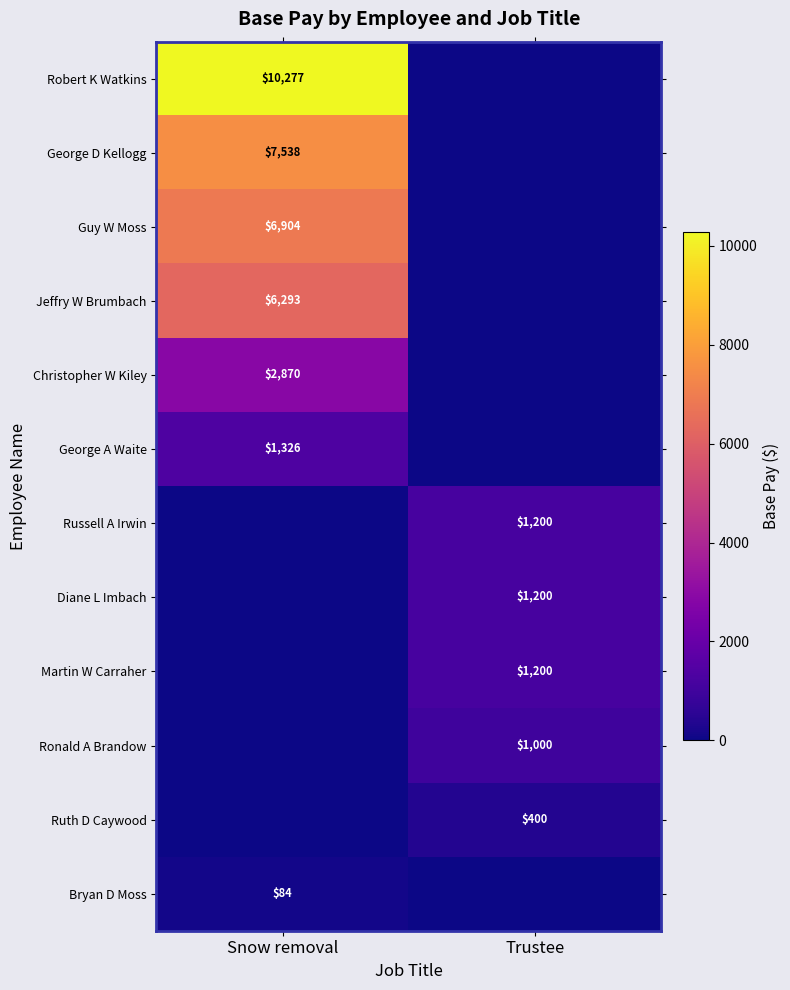

What is the difference between the highest and lowest values at Trustee?

1200.0